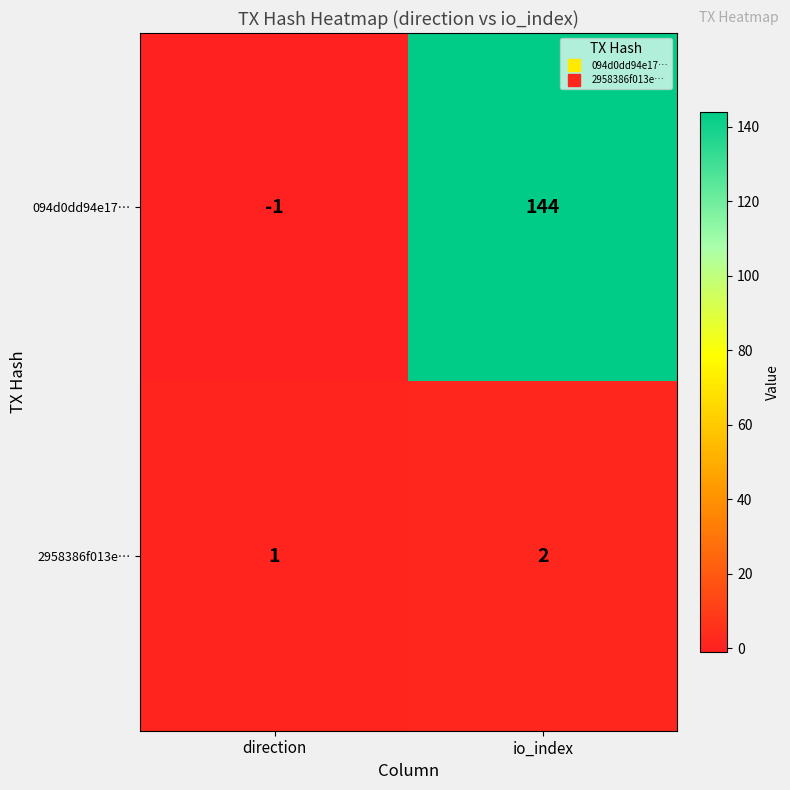

Which label corresponds to the largest value in the chart?

io_index